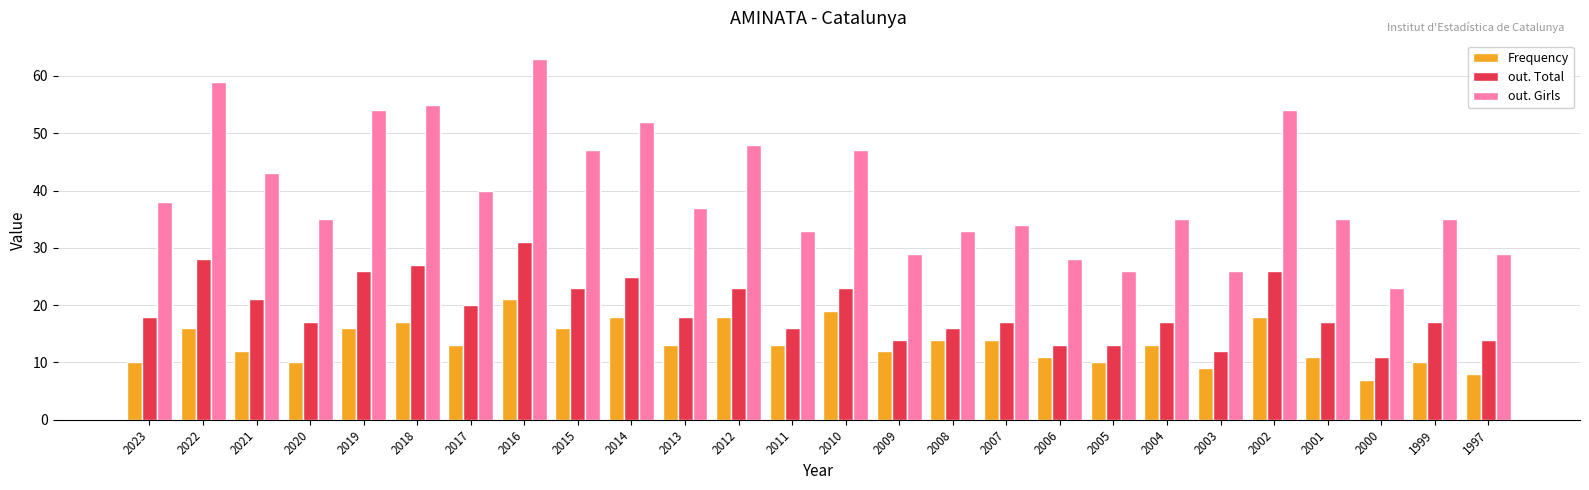

Reading left to right, list all the values displayed in this chart.

Frequency: 2023=10	2022=16	2021=12	2020=10	2019=16	2018=17	2017=13	2016=21	2015=16	2014=18	2013=13	2012=18	2011=13	2010=19	2009=12	2008=14	2007=14	2006=11	2005=10	2004=13	2003=9	2002=18	2001=11	2000=7	1999=10	1997=8
out. Total: 2023=18	2022=28	2021=21	2020=17	2019=26	2018=27	2017=20	2016=31	2015=23	2014=25	2013=18	2012=23	2011=16	2010=23	2009=14	2008=16	2007=17	2006=13	2005=13	2004=17	2003=12	2002=26	2001=17	2000=11	1999=17	1997=14
out. Girls: 2023=38	2022=59	2021=43	2020=35	2019=54	2018=55	2017=40	2016=63	2015=47	2014=52	2013=37	2012=48	2011=33	2010=47	2009=29	2008=33	2007=34	2006=28	2005=26	2004=35	2003=26	2002=54	2001=35	2000=23	1999=35	1997=29